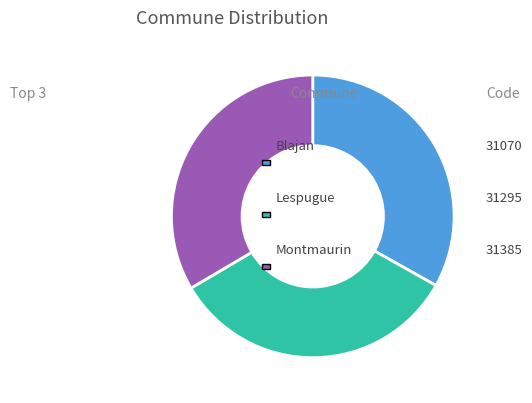

Is there any slice that represents more than half of the pie?

No